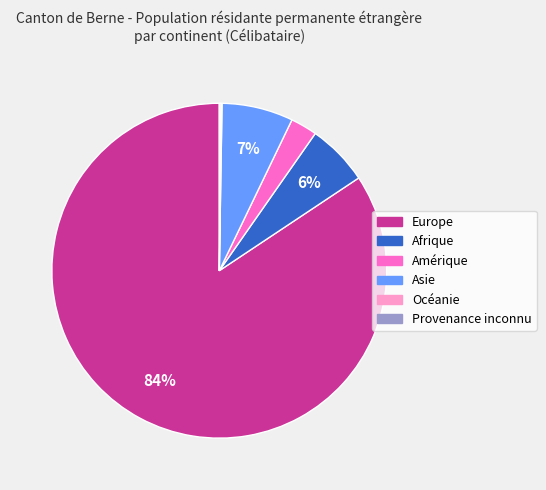

Do Afrique and Amérique together represent more than half of the pie?

No